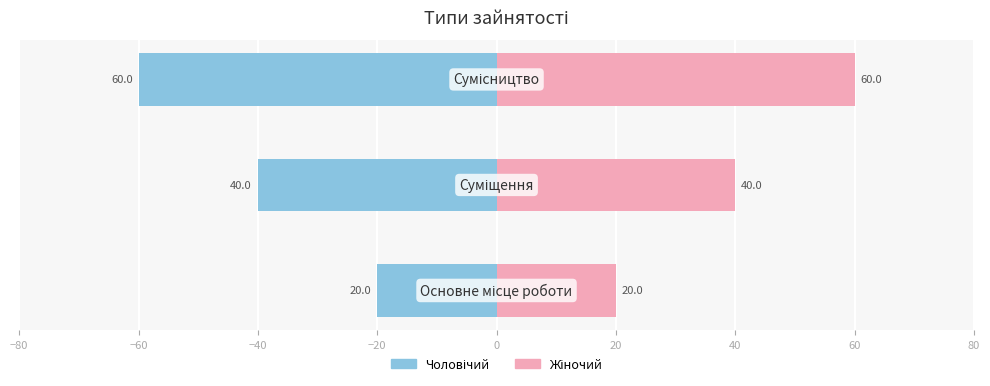

Between −40 and −60, which is larger?

−60